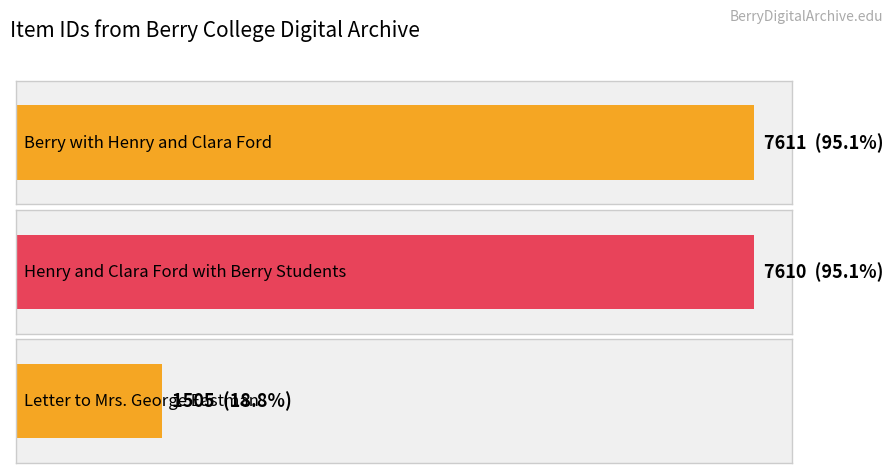

What is the label of the 2nd bar from the left?

Henry and Clara Ford with Berry Students